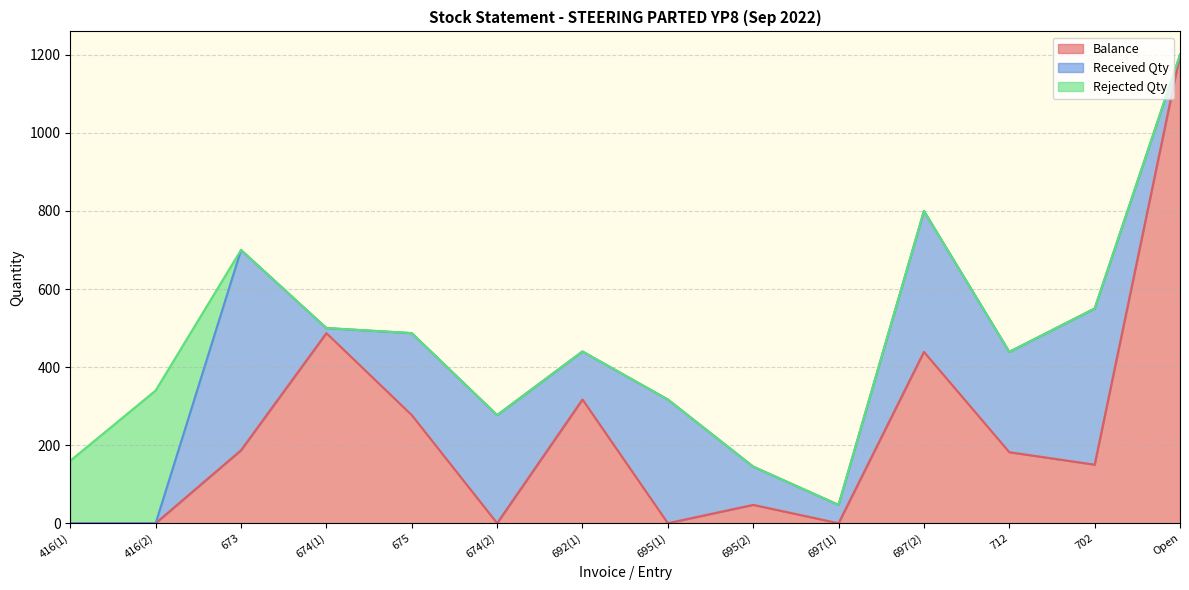

What is the average value of the Received Qty series?

187